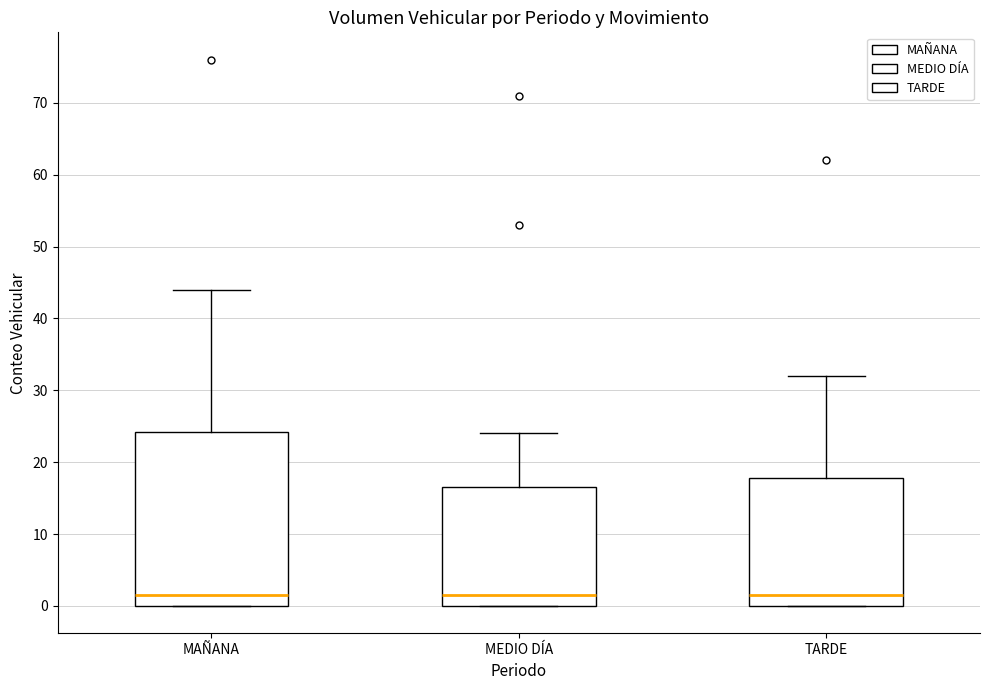

Reading left to right, transcribe this box plot: for each box, give where its median line is, the range the box spans, and where its two whiskers end, as read against the y-axis. The values are not printed on the chart, so give them approximately, as read against the axis.

MAÑANA: median 2, box 0 to 24, whiskers 0 to 44
MEDIO DÍA: median 2, box 0 to 17, whiskers 0 to 24
TARDE: median 2, box 0 to 18, whiskers 0 to 32